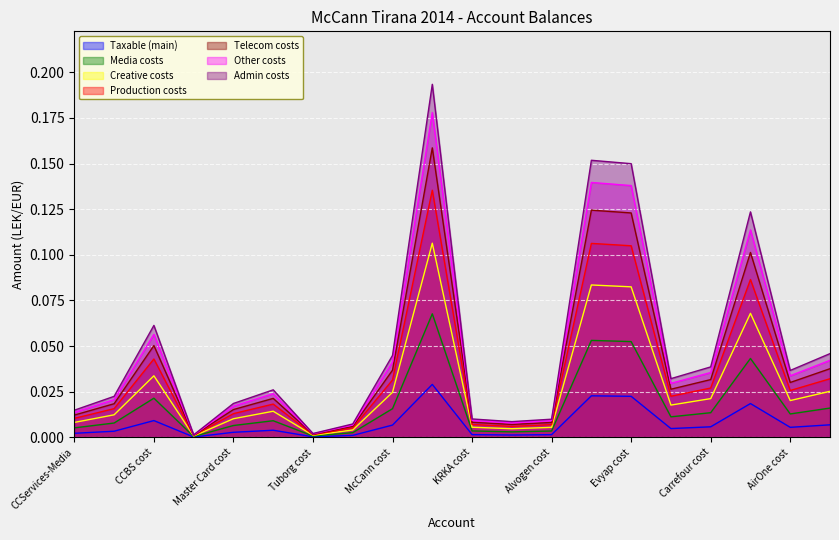

What is the maximum value shown in the chart?

0.1